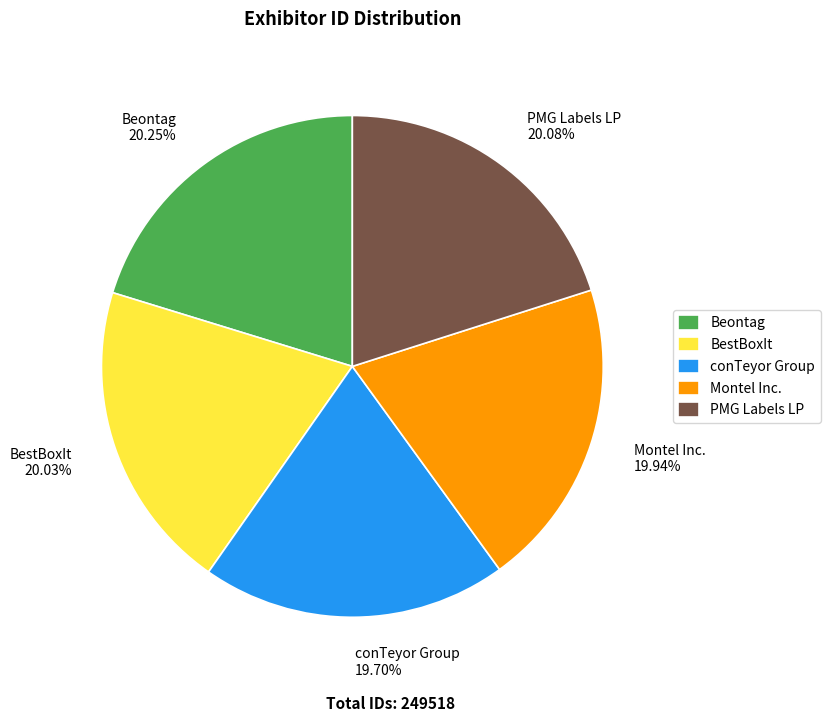

Between Beontag and conTeyor Group, which is larger?

Beontag